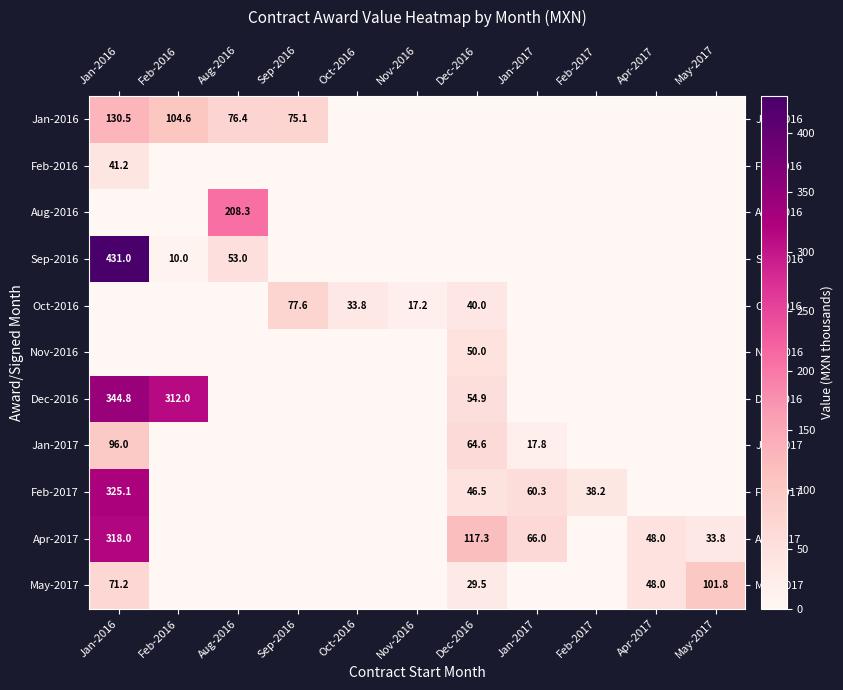

What is the difference between the Dec-2016 values at Jan-2016 and Feb-2016?

32.8